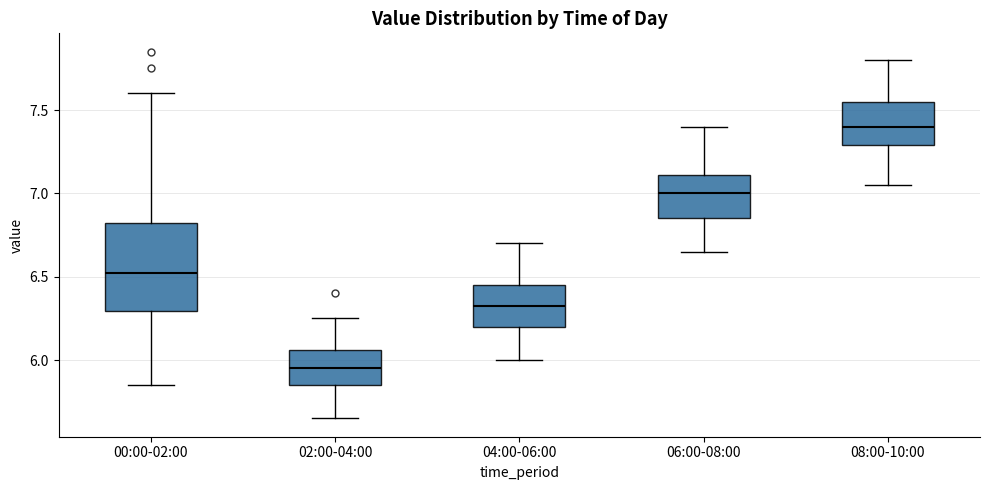

Comparing the boxes themselves (not the whiskers), which one is the tallest?

00:00-02:00